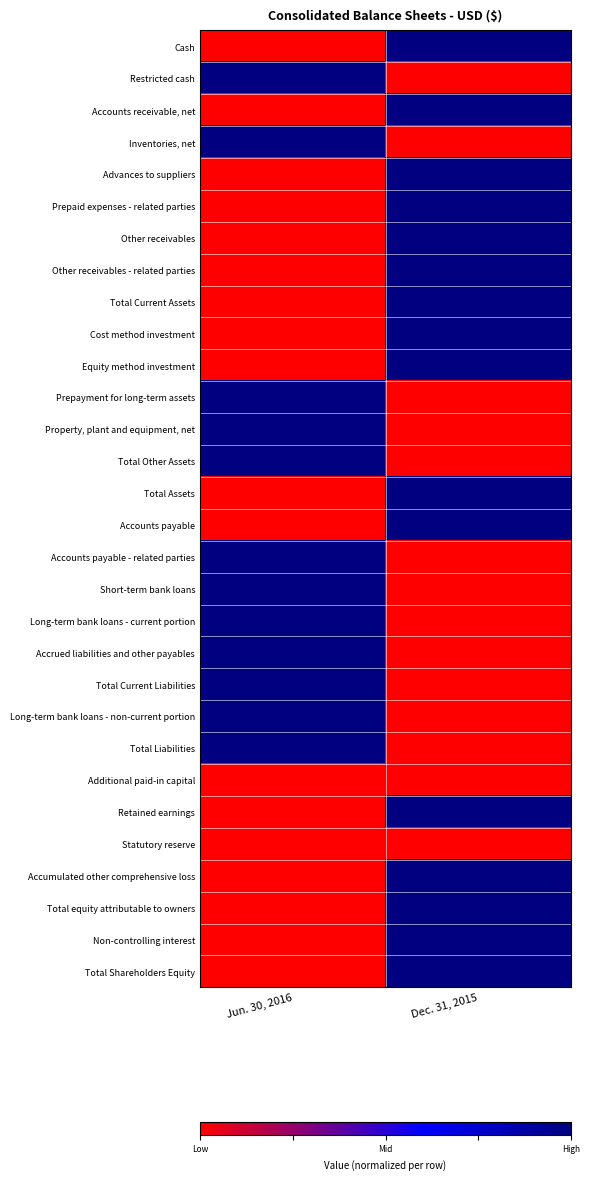

Count the number of data series in this chart.

30